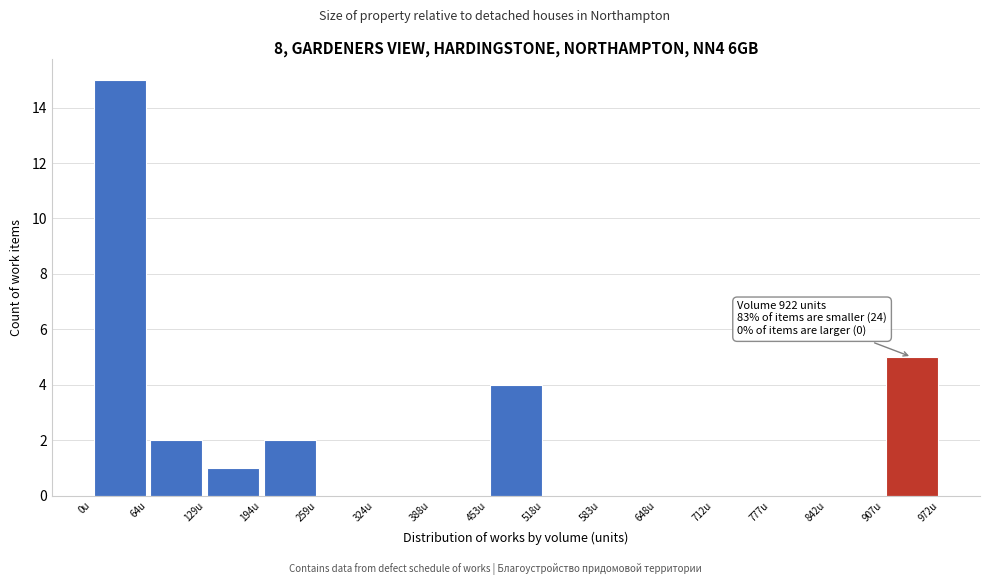

Over which range of the x-axis is the bar tallest?

0 to 60